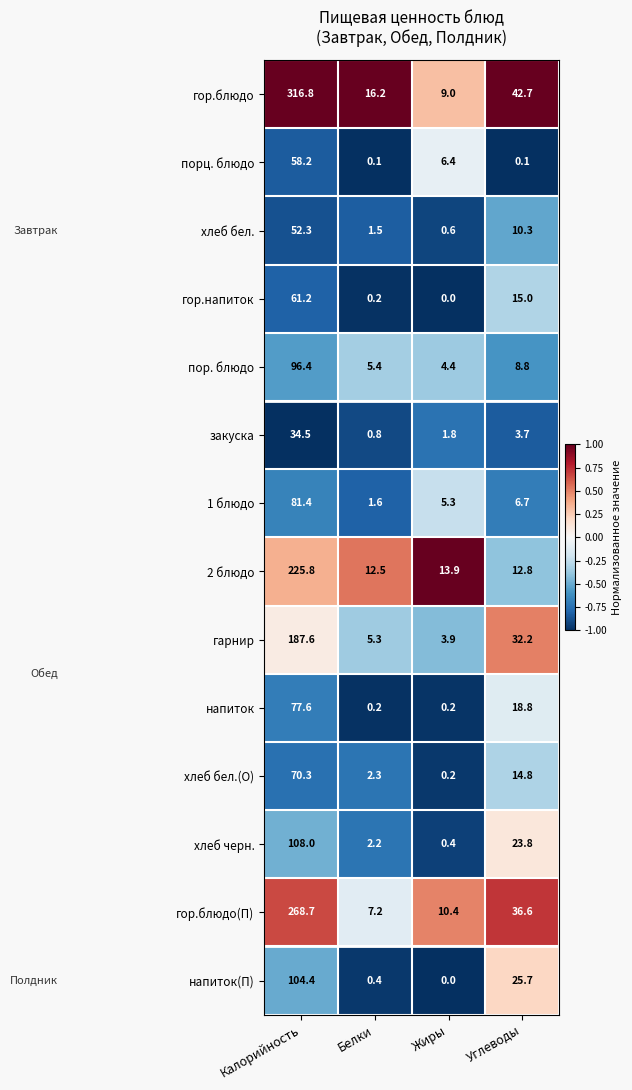

True or false: порц. блюдо has a value of 6.4 at Жиры.

True